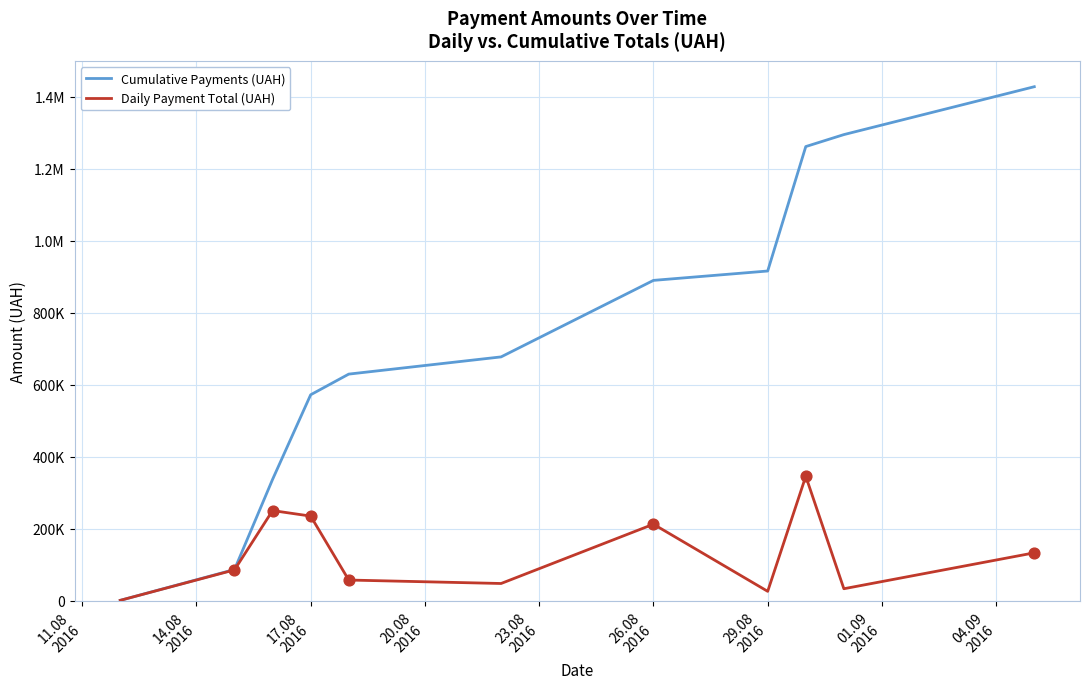

What are all the series names shown in the legend?

Cumulative Payments (UAH), Daily Payment Total (UAH)